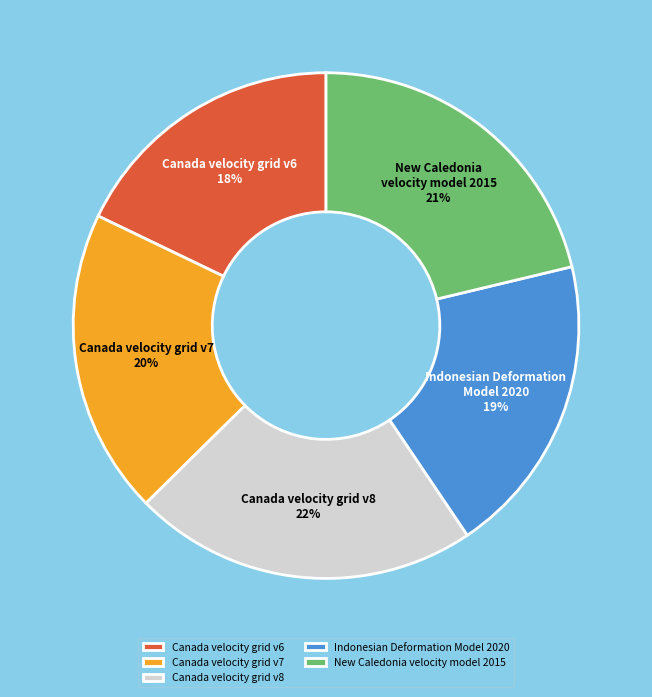

Is there any slice that represents more than half of the pie?

No